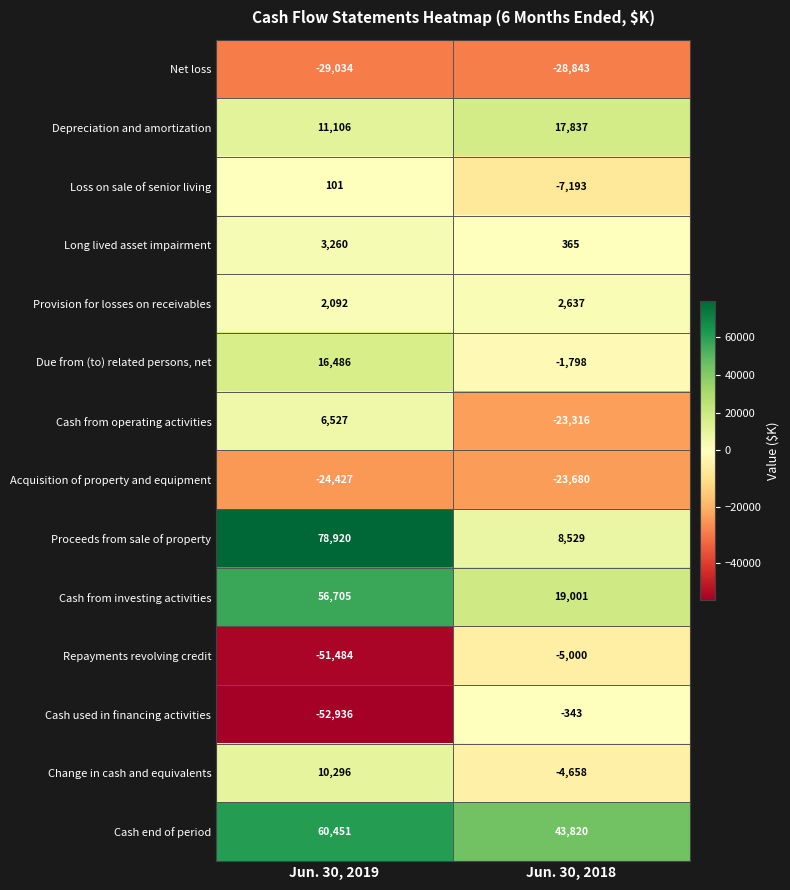

What is the approximate value of Repayments revolving credit at Jun. 30, 2019, to the nearest 10?

-51480